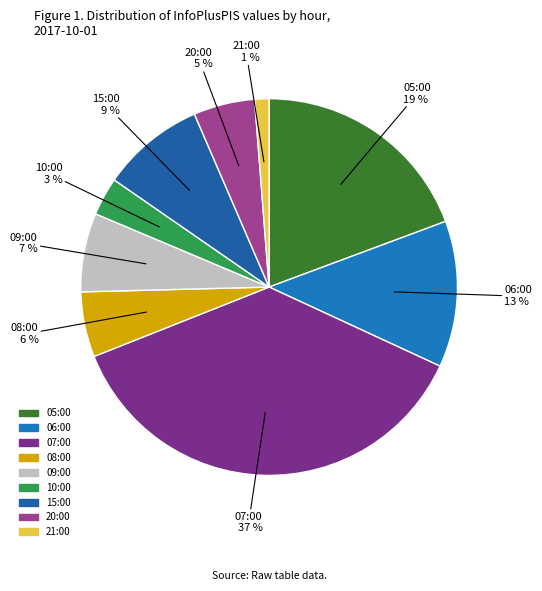

How many slices are in this pie chart?

9